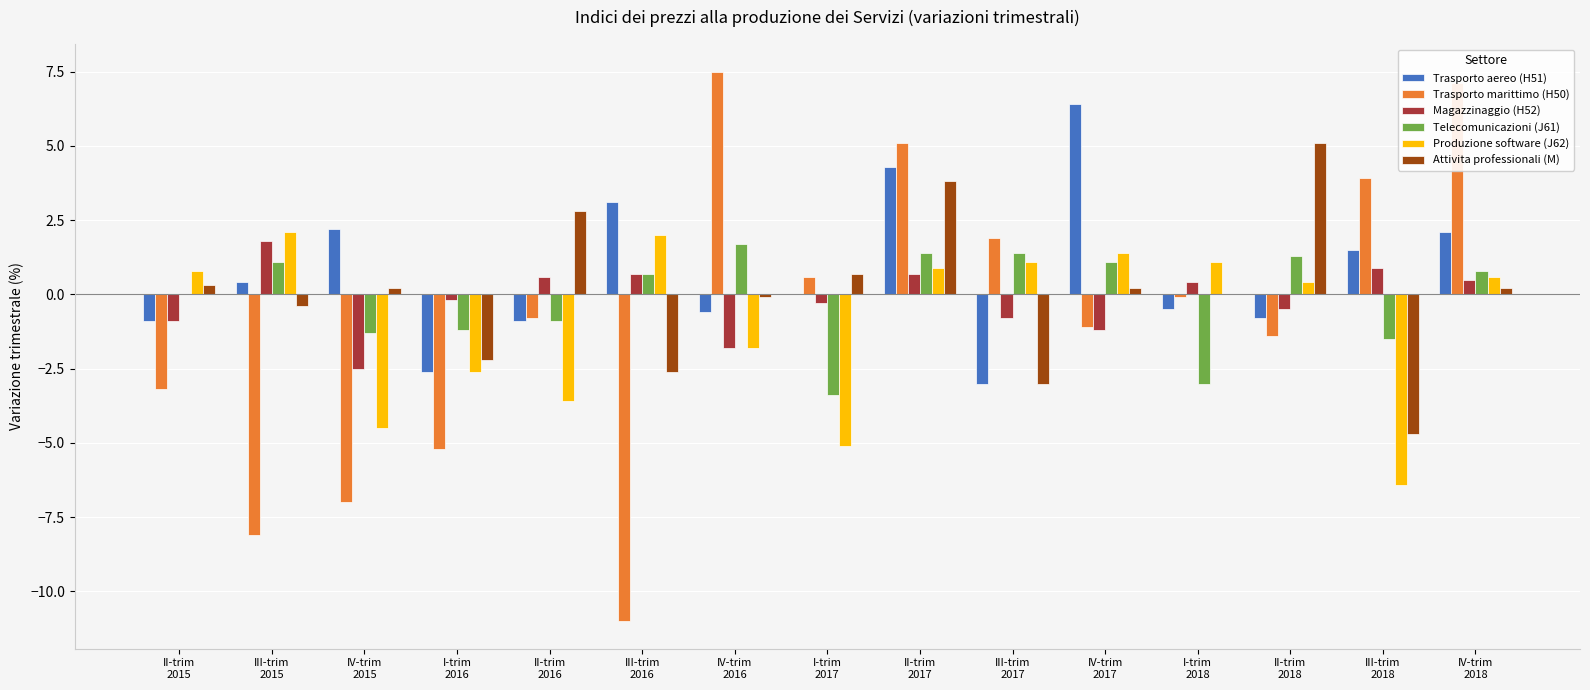

What is the sum of all Telecomunicazioni (J61) values?

-1.8